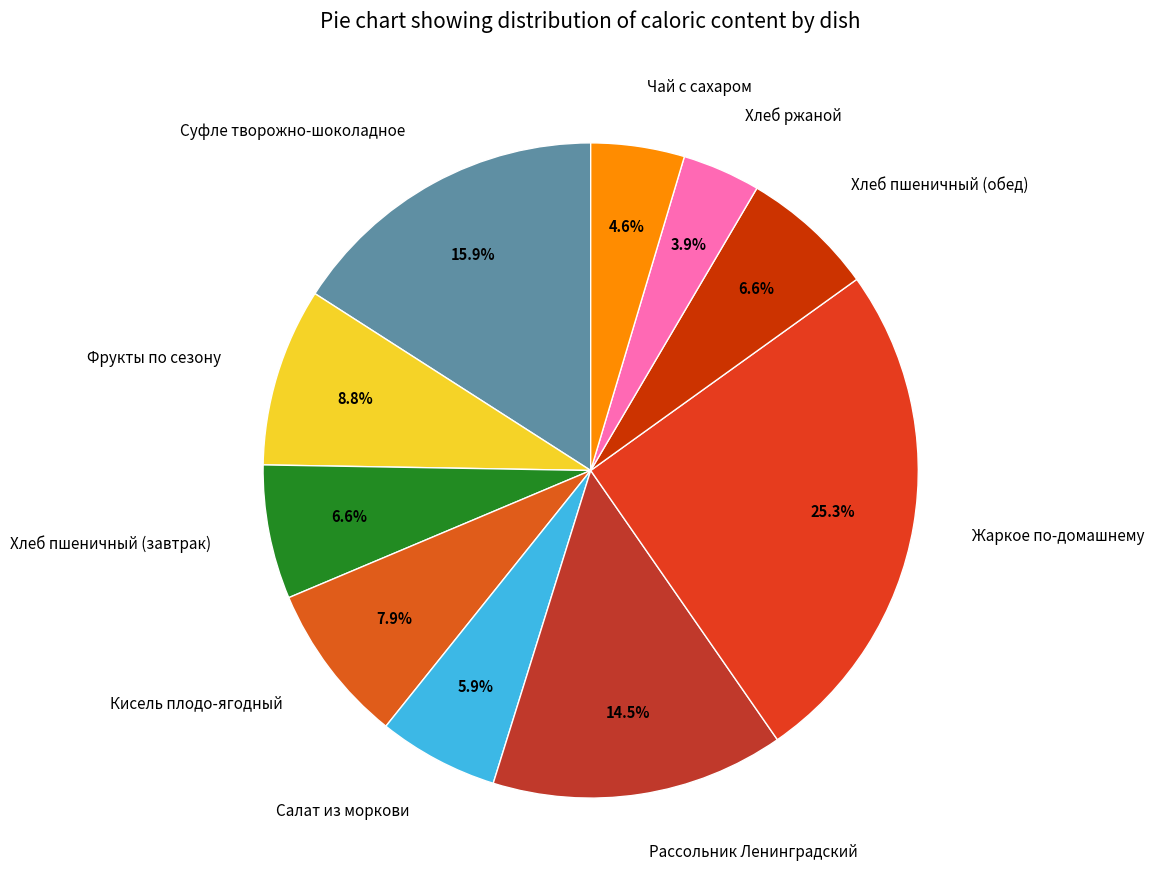

True or false: Хлеб пшеничный (завтрак) accounts for 1% of the total.

False